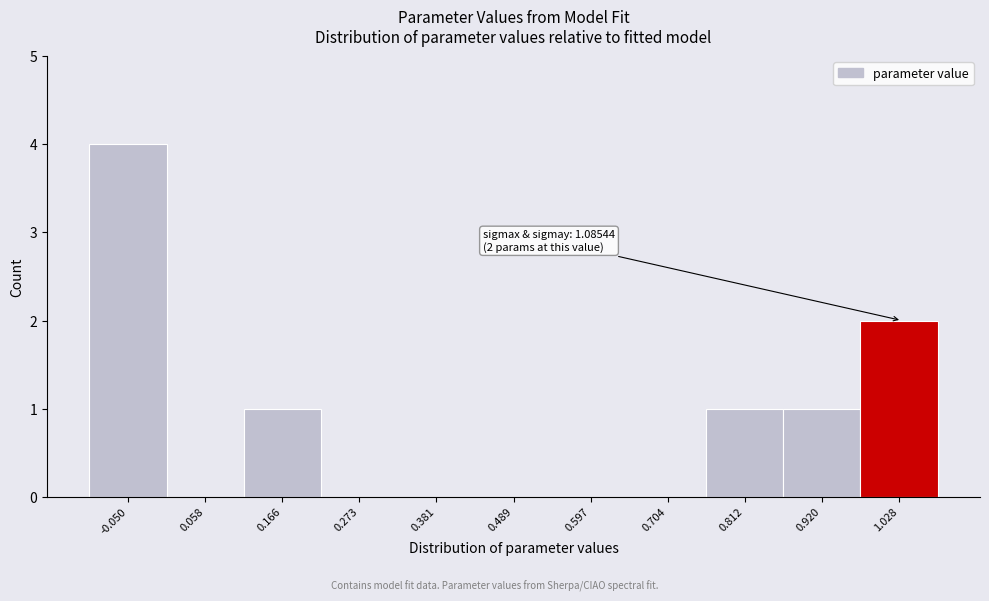

Reading left to right, transcribe all the data shown in this chart.

-0.050=4	0.058=0	0.166=1	0.273=0	0.381=0	0.489=0	0.597=0	0.704=0	0.812=1	0.920=1	1.028=2